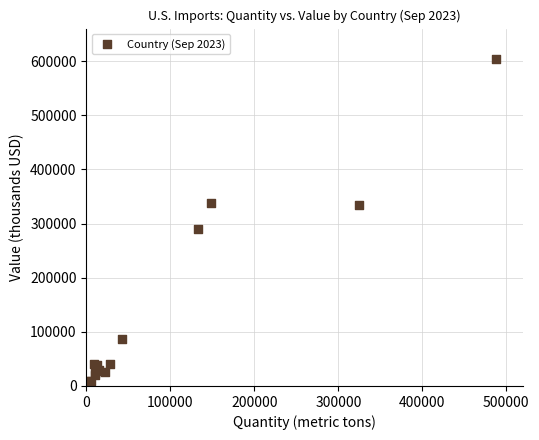

What Y value in the scatter plot is closest to 301836?

289873